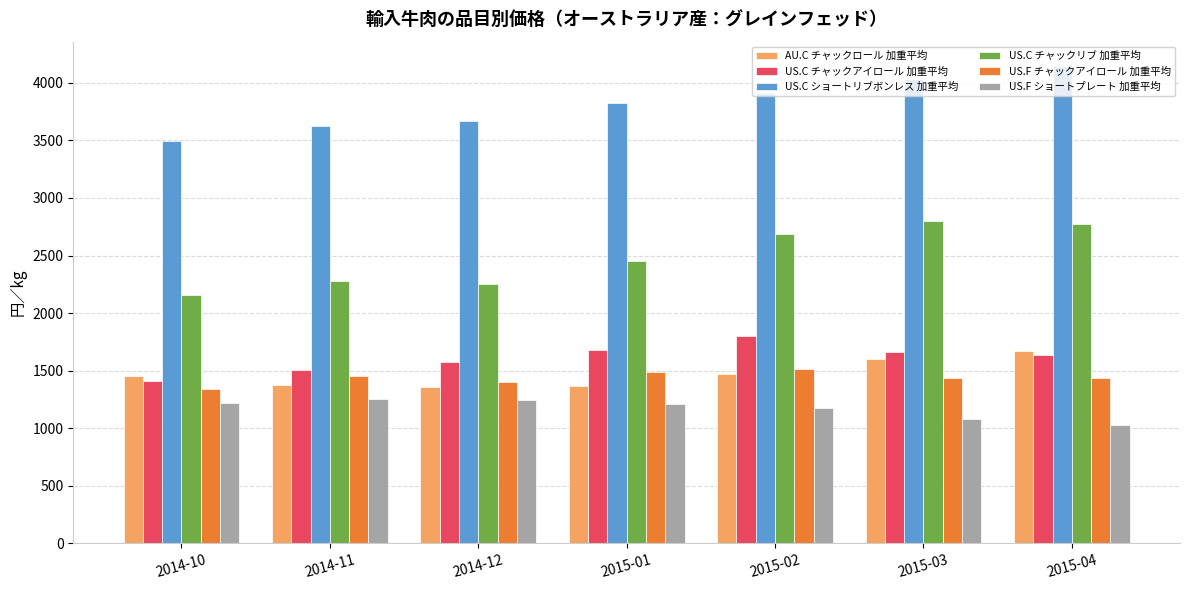

Which series has the largest total across all categories?

US.C ショートリブボンレス 加重平均